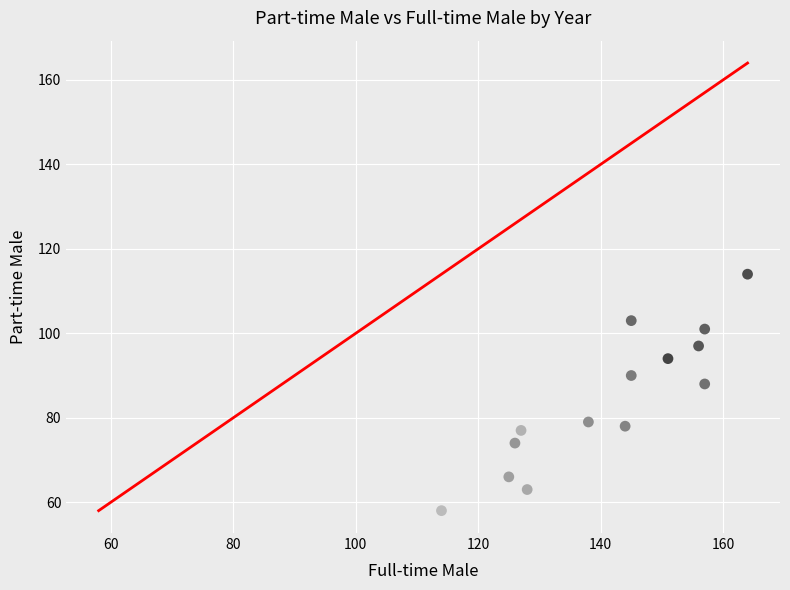

What is the range of X values (max minus min)?

50